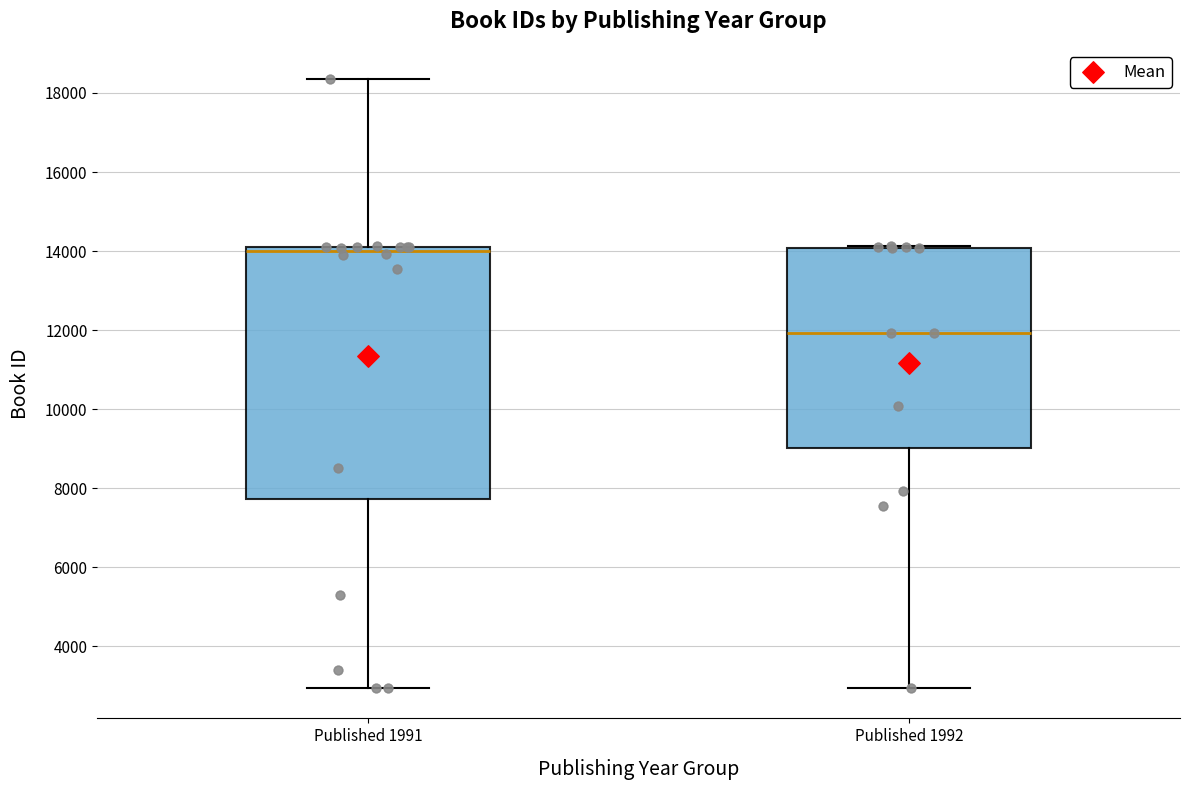

Where is the upper edge of the box for Published 1992 on the y-axis? The values are not printed on the chart, so give them approximately, as read against the axis.

14000